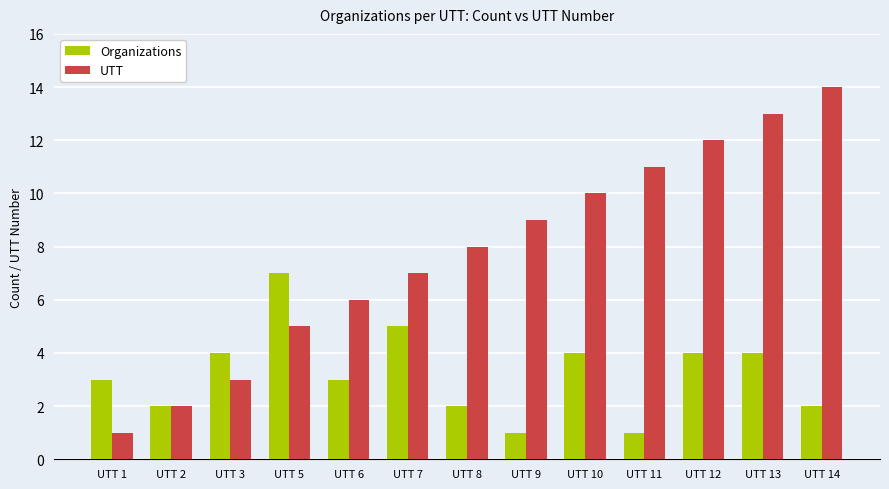

Is it true that UTT equals 3 at UTT 6?

False